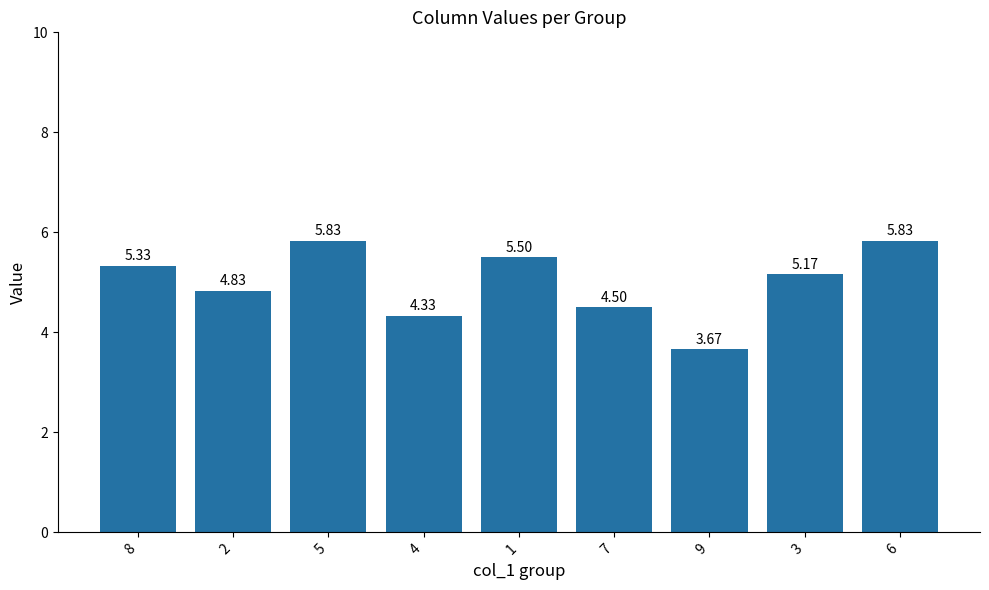

Between 3 and 7, which is larger?

3